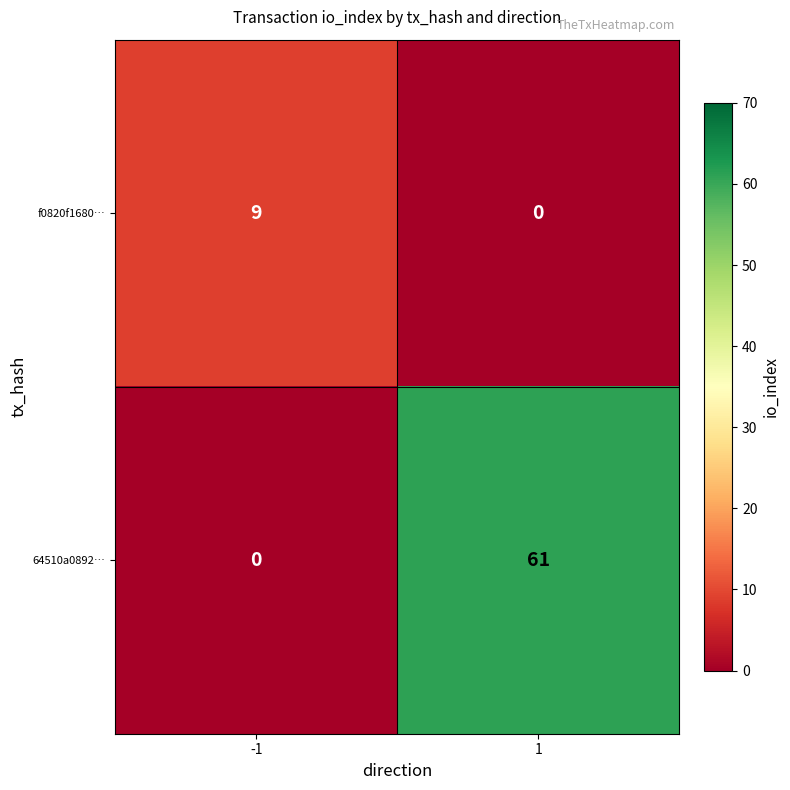

What is the maximum value for f0820f1680…?

9